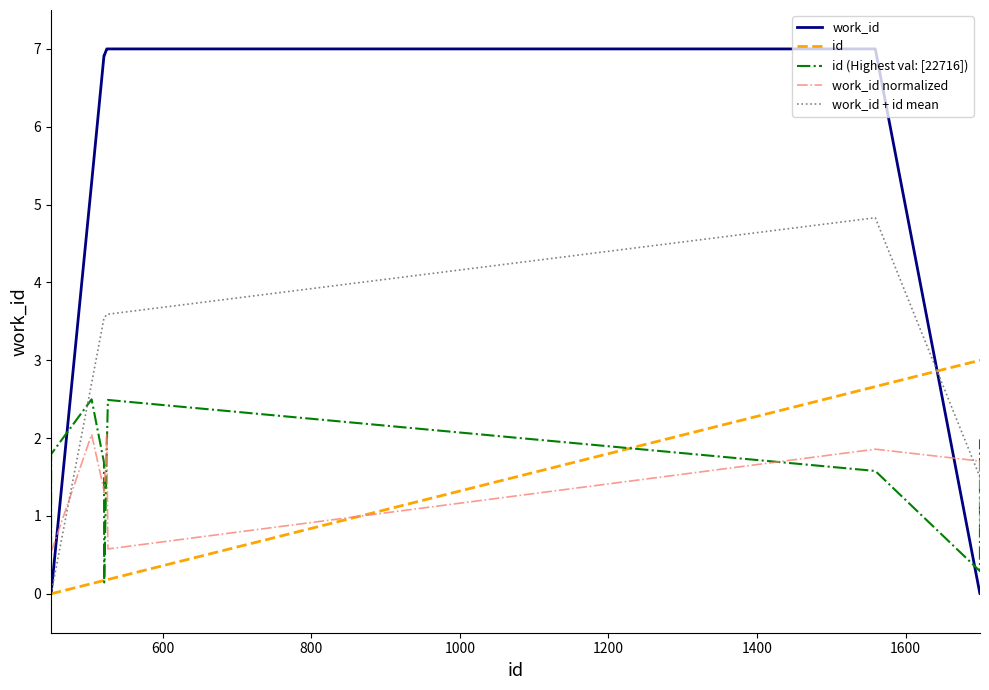

Which series has the widest spread of values?

work_id